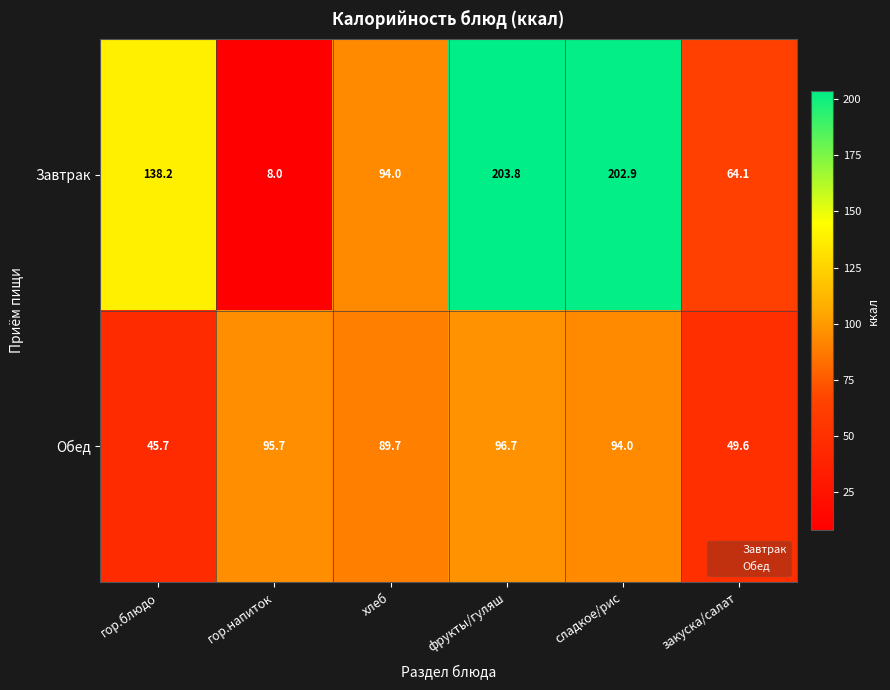

The Обед series shows 94.0 at сладкое/рис. True or false?

True